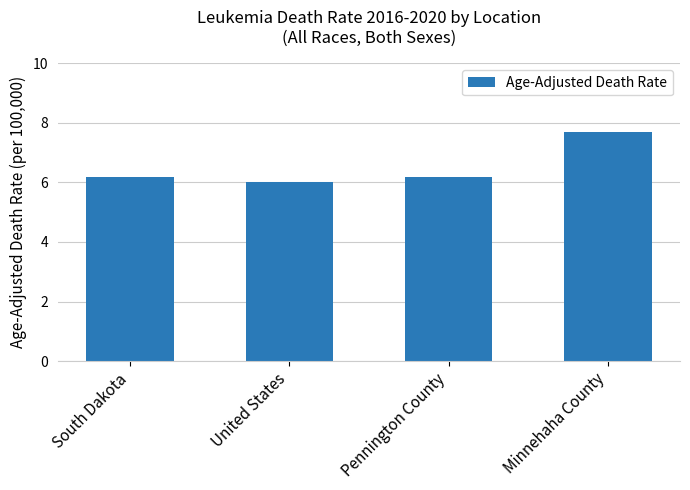

What is the maximum value shown in the chart?

7.7